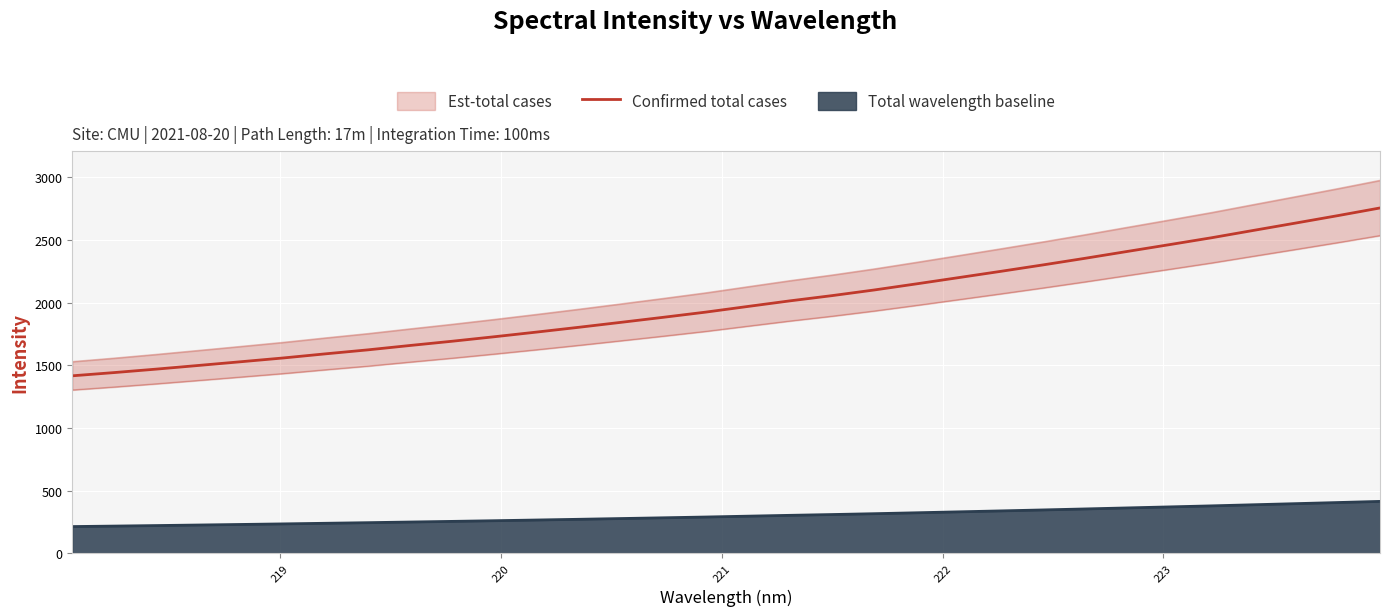

What is the label of the 28th point from the right?

222